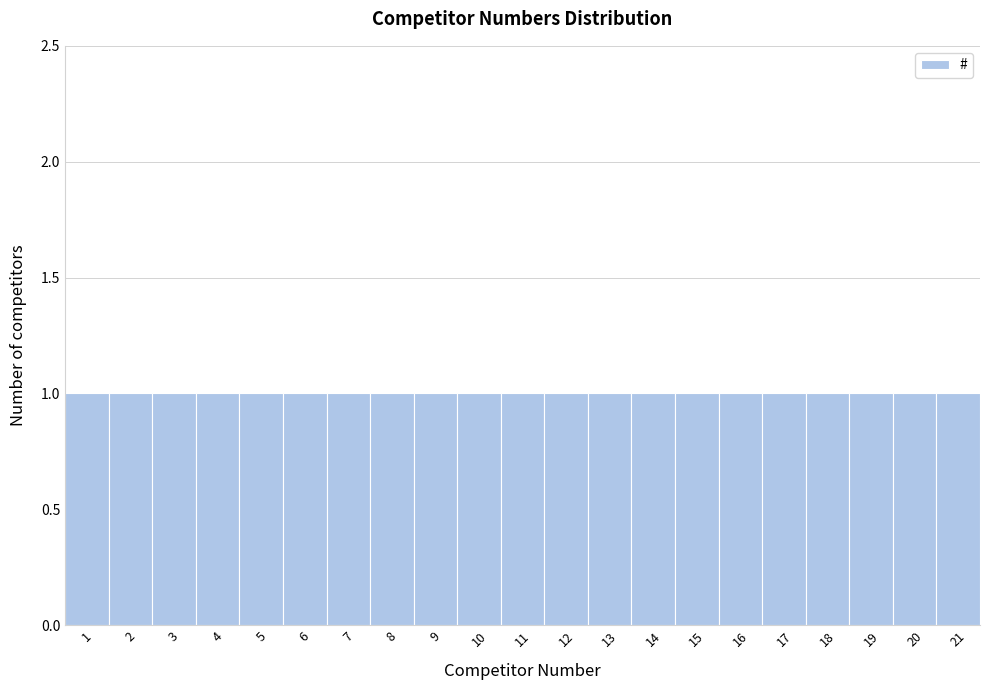

What is the height of the bar covering 10.5 to 11.5 on the x-axis? The values are not printed on the chart, so give them approximately, as read against the axis.

1